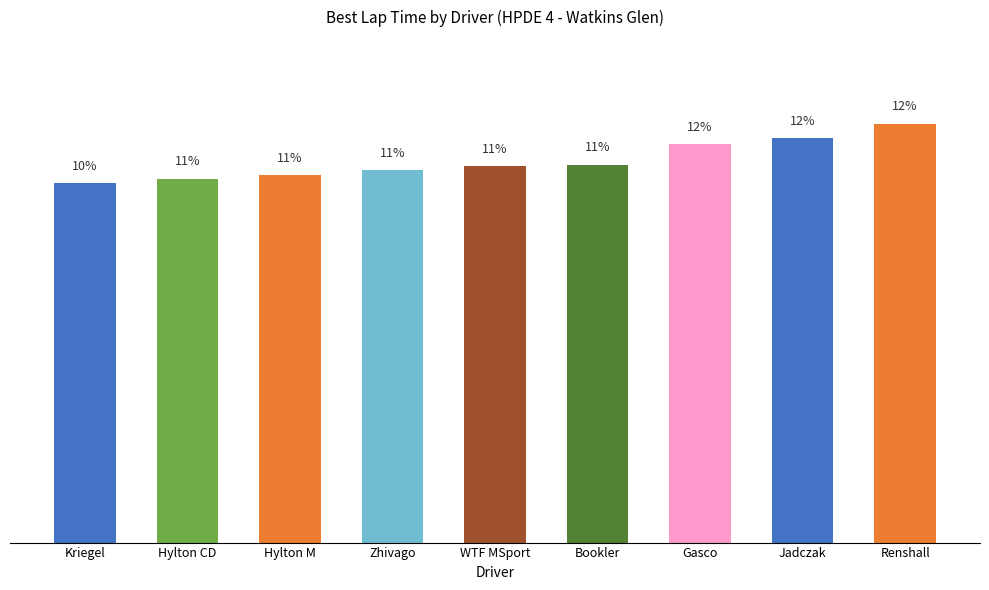

What is the label of the 2nd bar from the right?

Jadczak